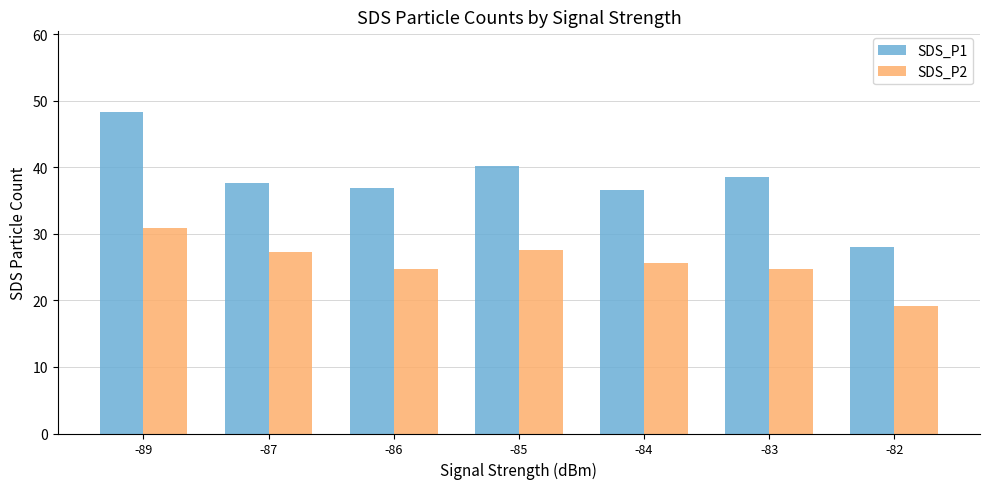

What is the difference between the maximum and minimum values in the SDS_P2 series?

11.7